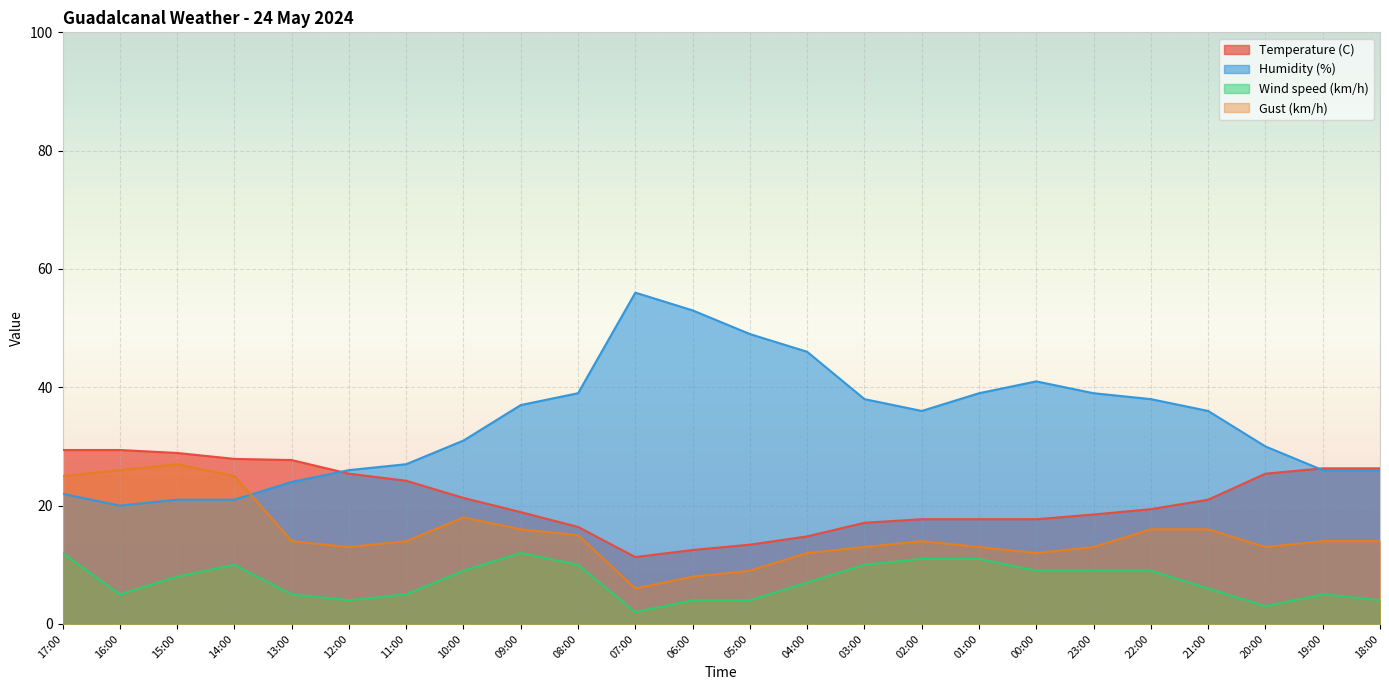

What is the label of the 6th point from the right?

23:00